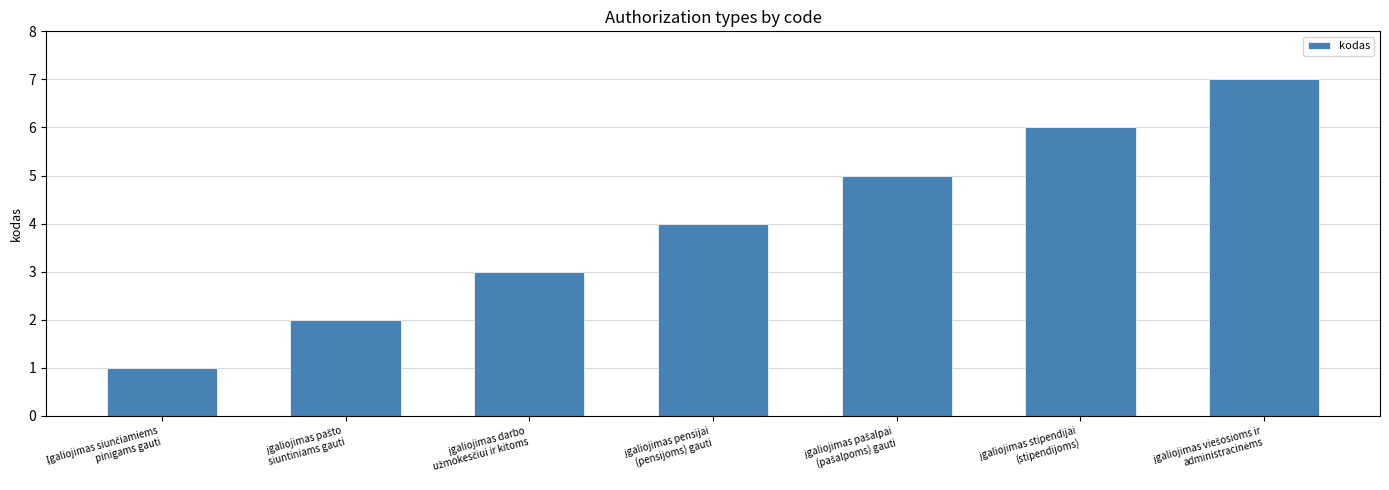

What is the sum of all values?

28